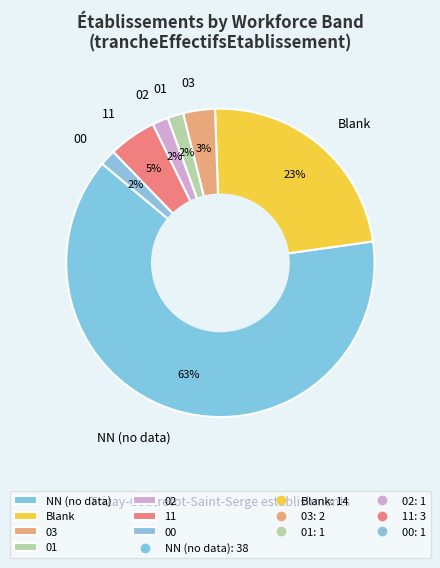

Which category has the biggest portion of the pie?

NN (no data)